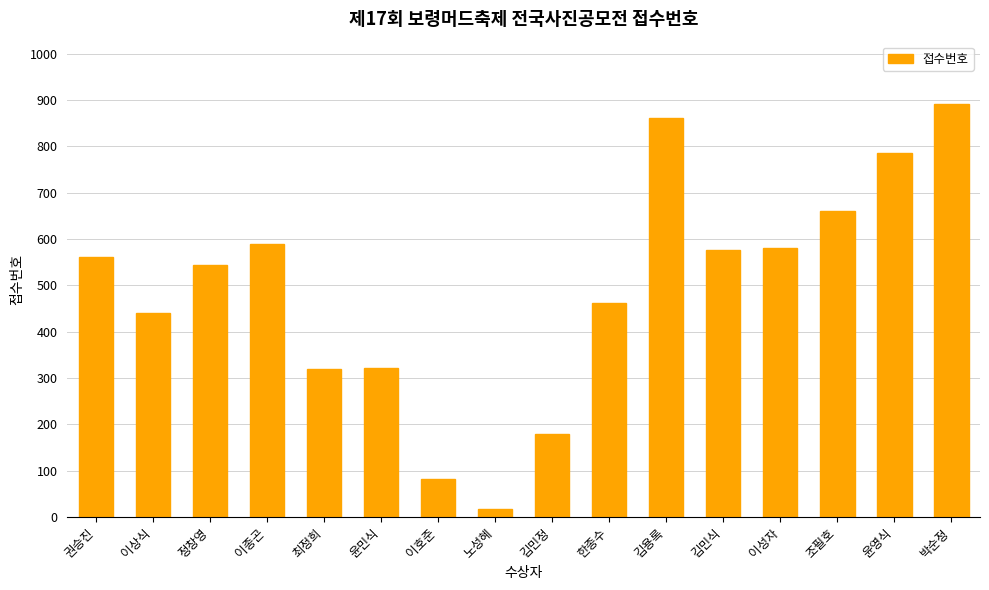

What is the label of the 12th bar from the right?

최정희